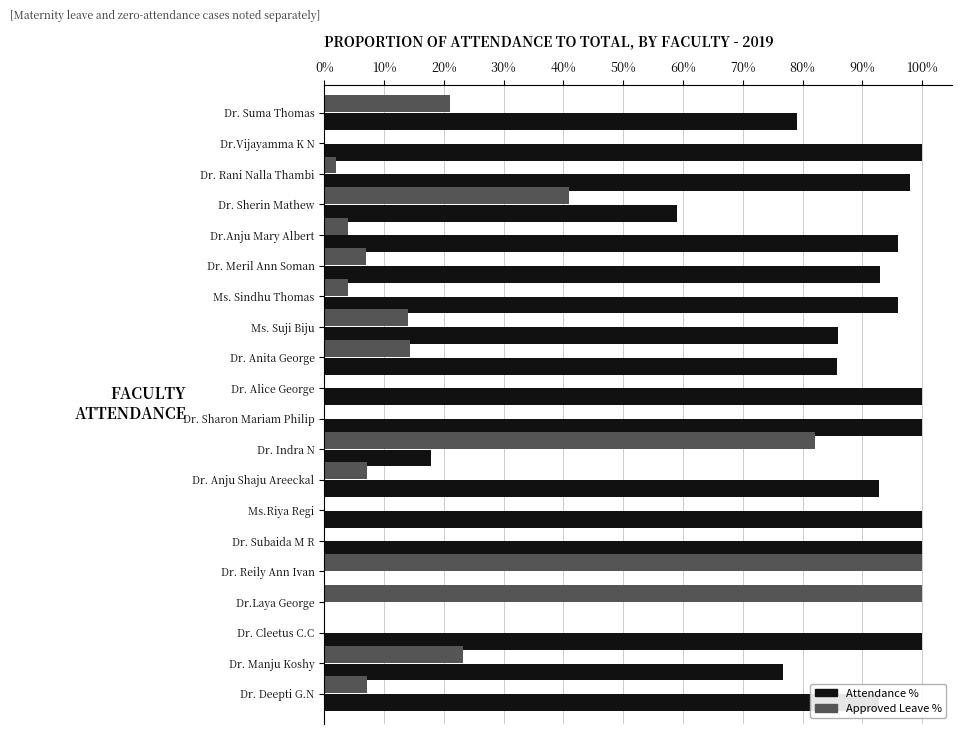

True or false: Approved Leave % has a value of 21.0 at Dr. Suma Thomas.

True